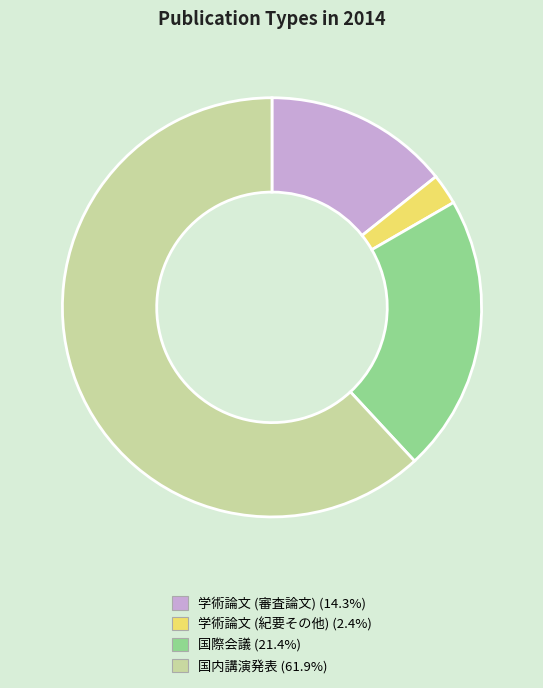

Rank the categories by value from highest to lowest.

国内講演発表, 国際会議, 学術論文 (審査論文), 学術論文 (紀要その他)